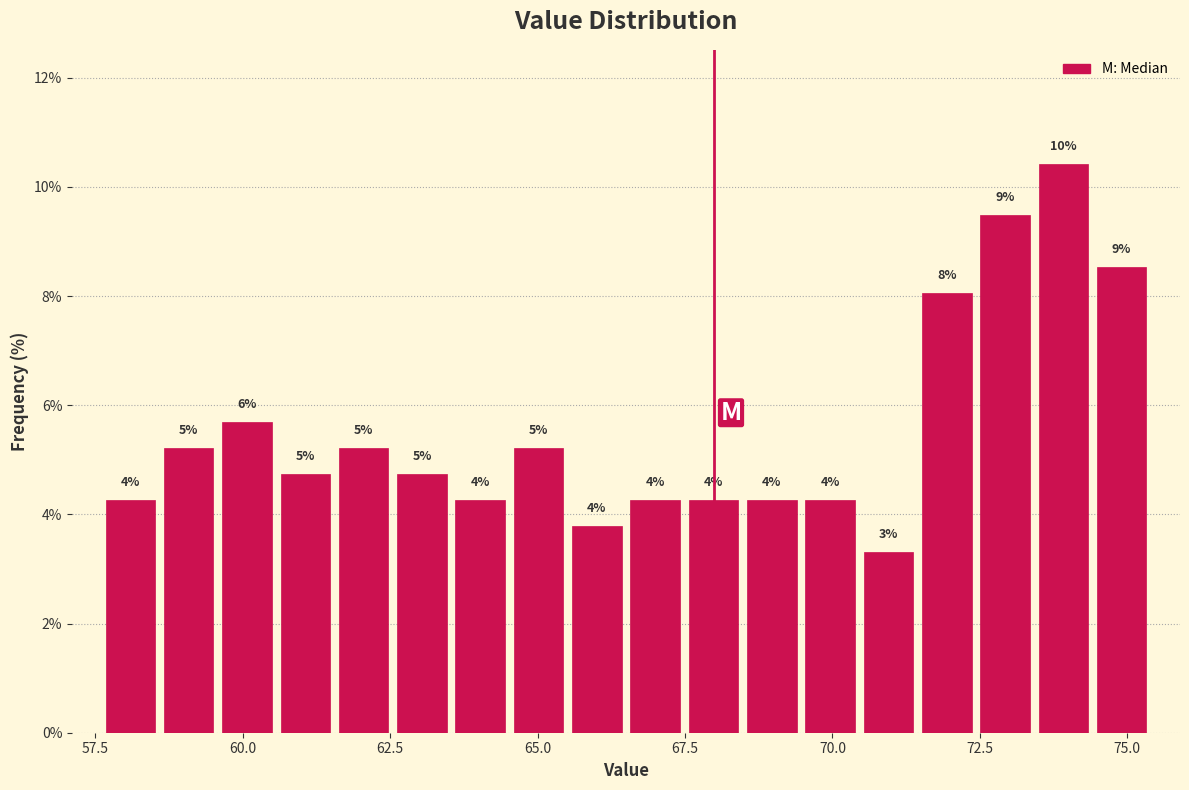

Around what value on the x-axis is the tallest bar? Give the approximate position of its centre, as read against the axis.

74.0